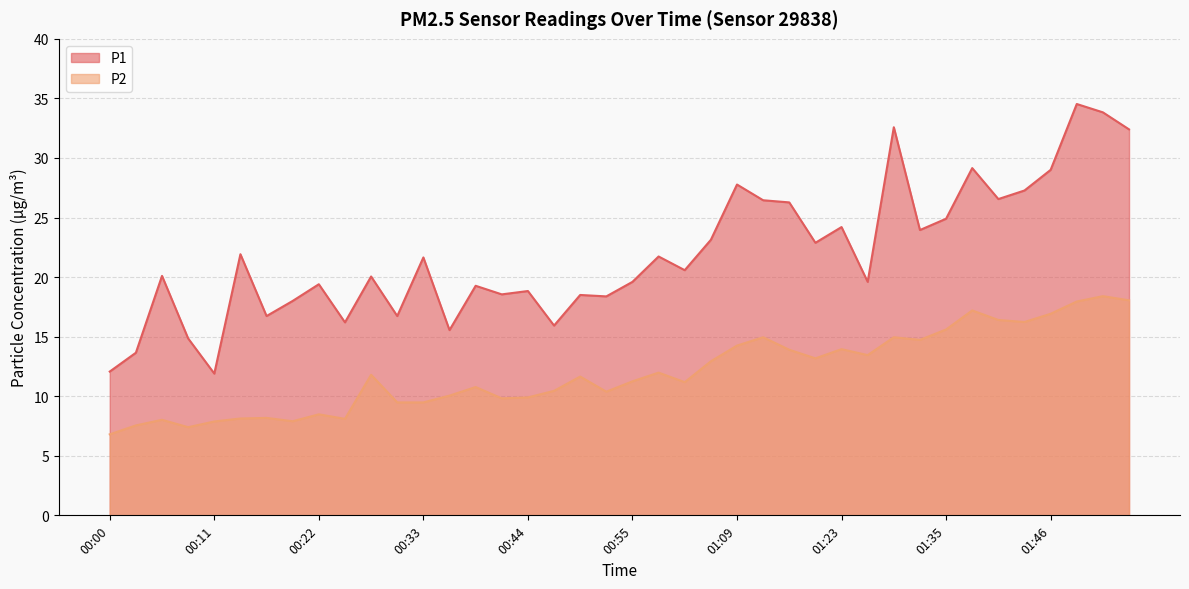

True or false: P1 and P2 cross at least once.

False